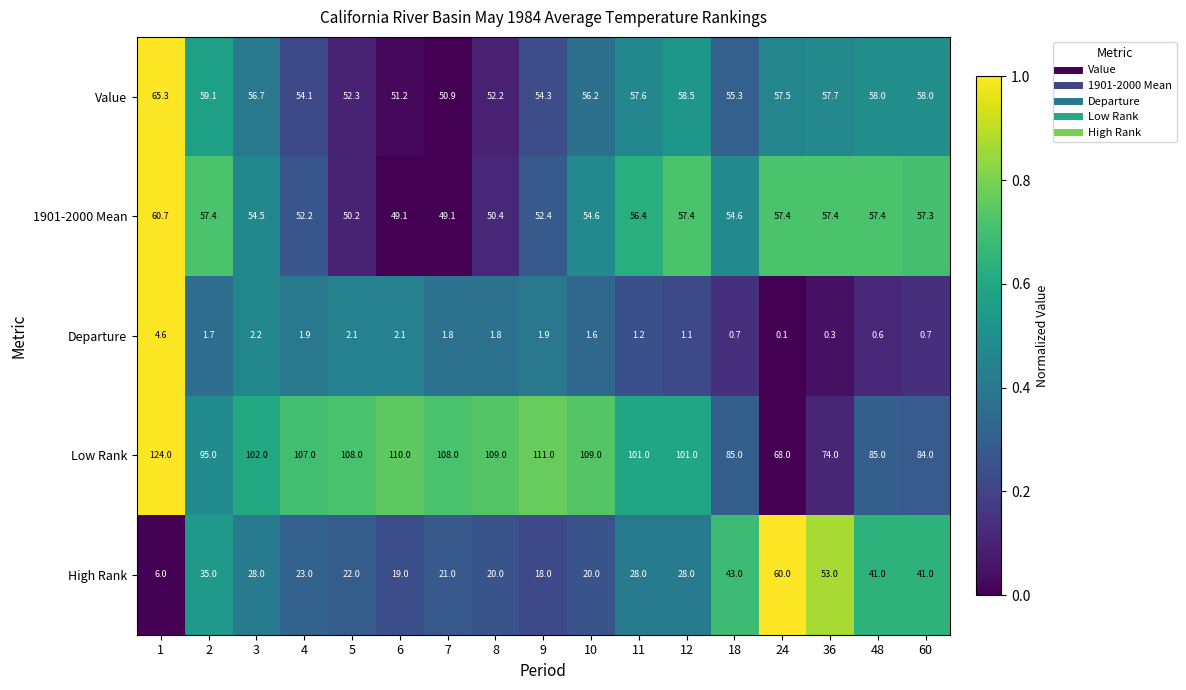

How many series are shown in this chart?

5